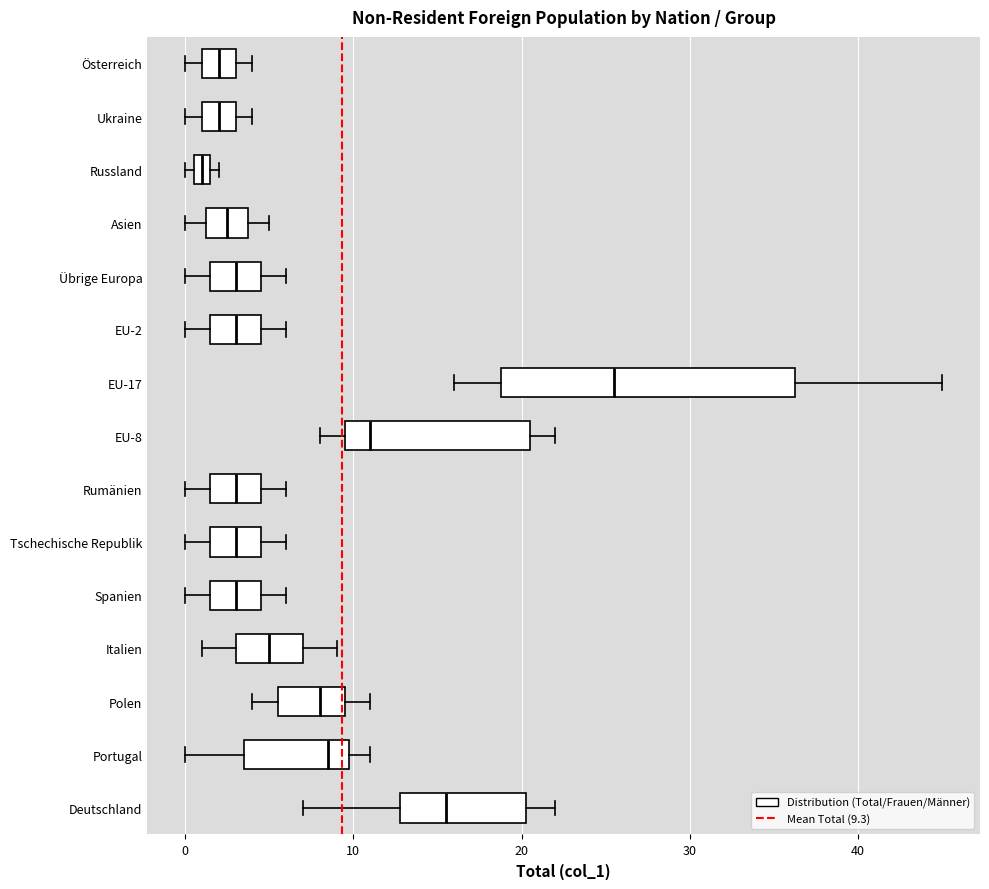

Comparing the boxes themselves (not the whiskers), which one is the widest?

EU-17